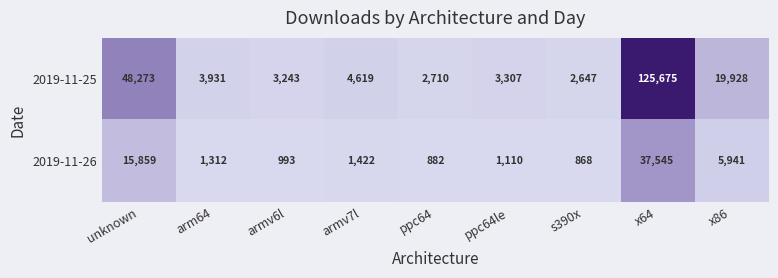

List the series in order of their peak value, lowest first.

2019-11-26, 2019-11-25